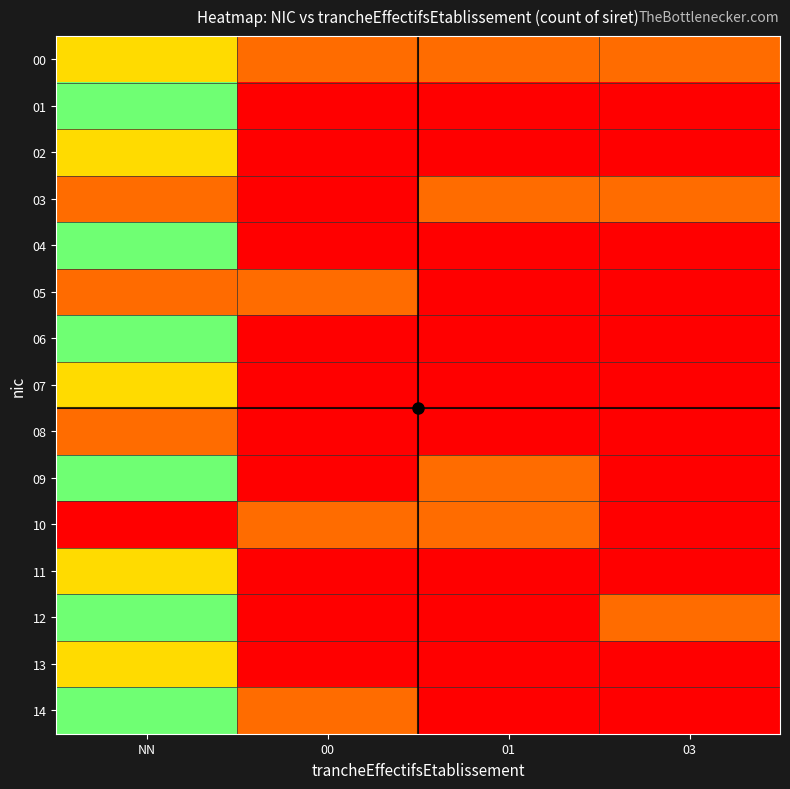

At how many categories does at least one series exceed 5?

1